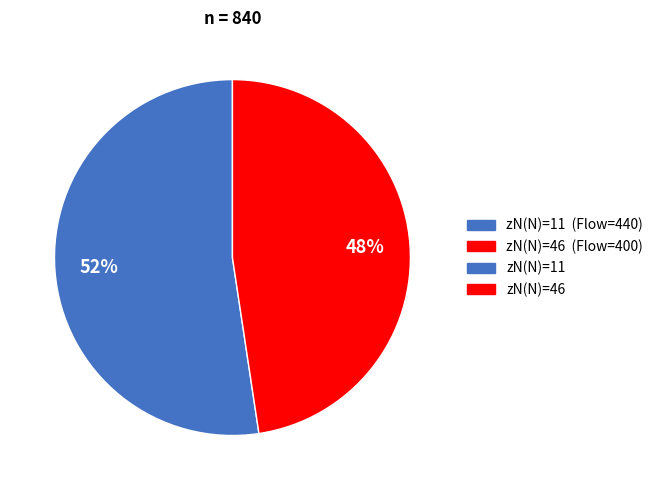

Is there any slice that represents more than half of the pie?

Yes